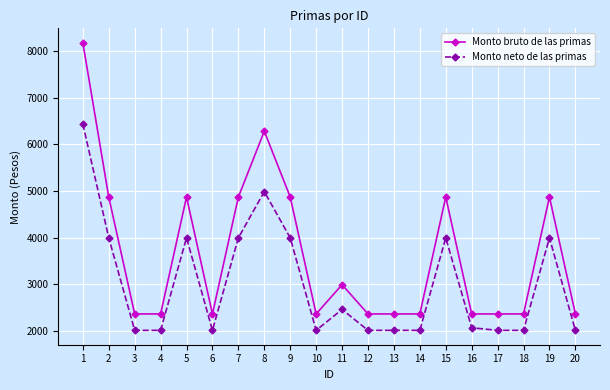

What is the greatest value displayed?

8177.4